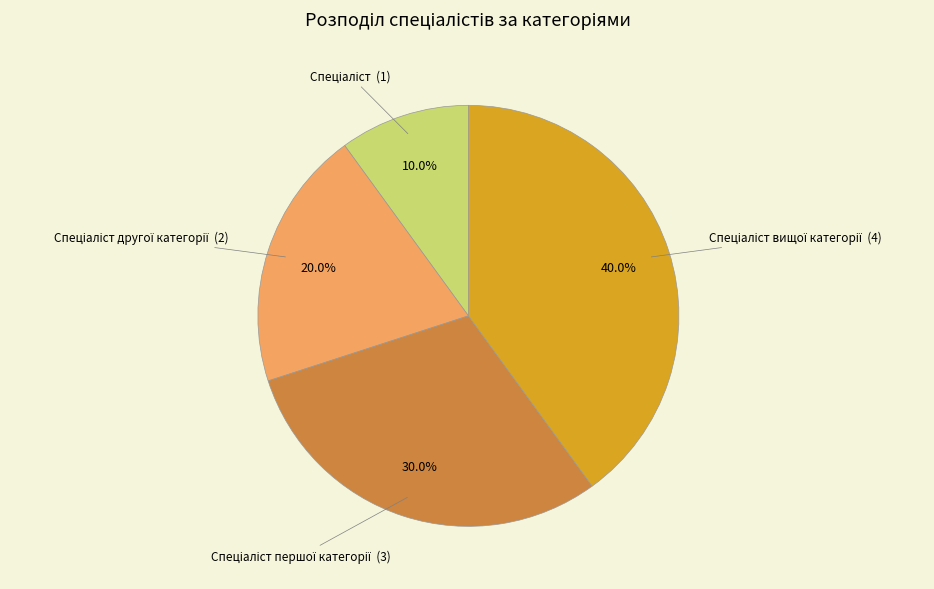

Is there any slice that represents more than half of the pie?

No